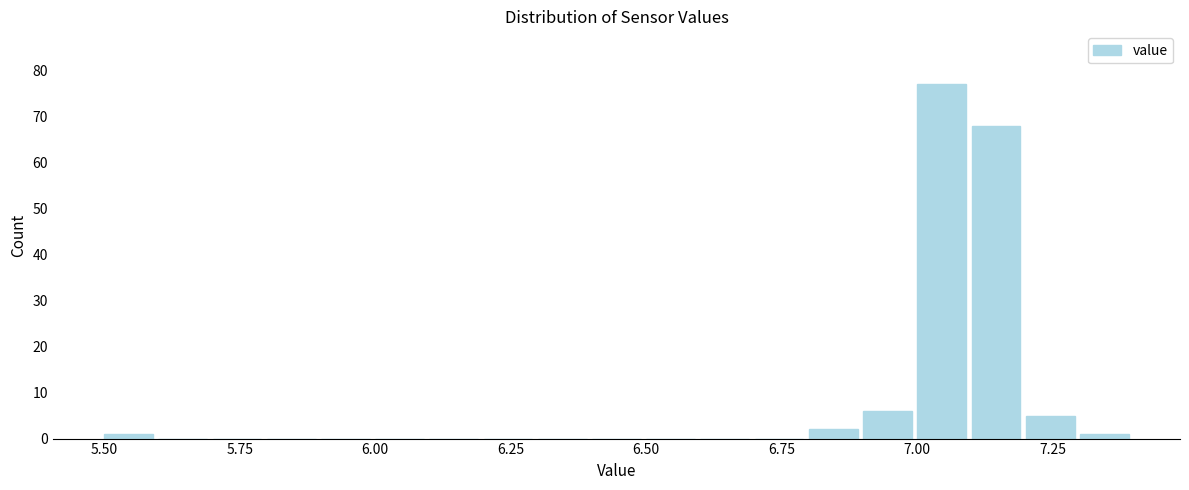

Around what value on the x-axis is the tallest bar? Give the approximate position of its centre, as read against the axis.

7.05